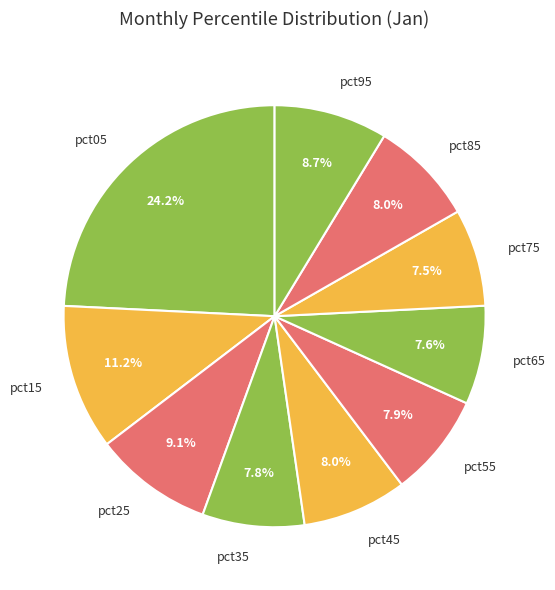

To the nearest percent, what portion does pct85 represent?

8%